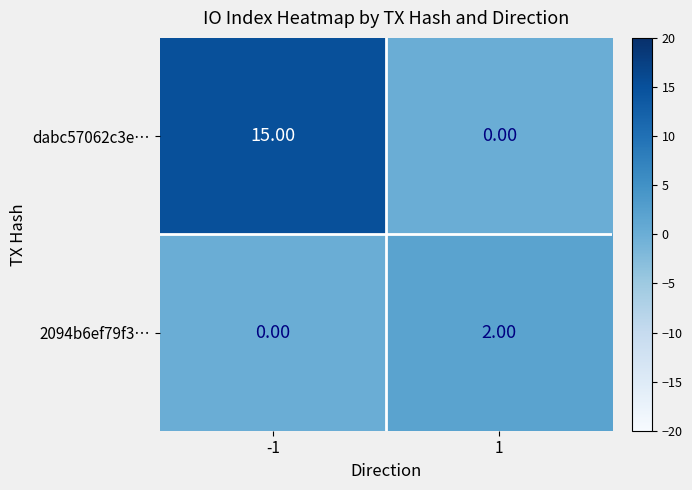

Which series has the largest range (max minus min)?

dabc57062c3e…